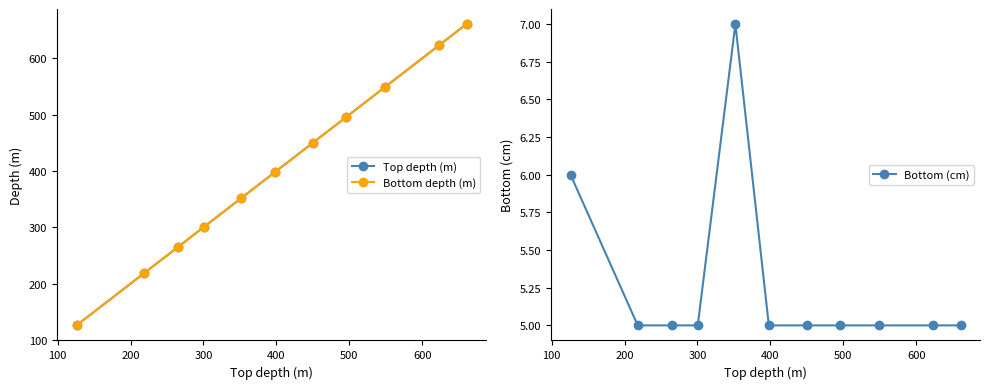

True or false: Bottom depth (m) has more than 1 interior local peaks.

False